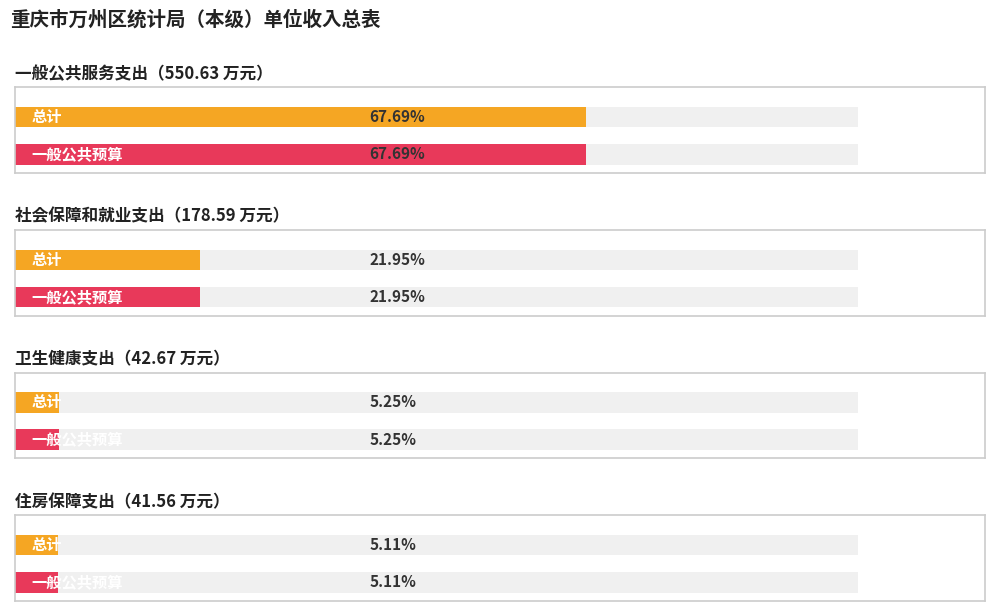

What is the sum of the 总计 values at 一般公共服务支出 and 卫生健康支出?

593.3